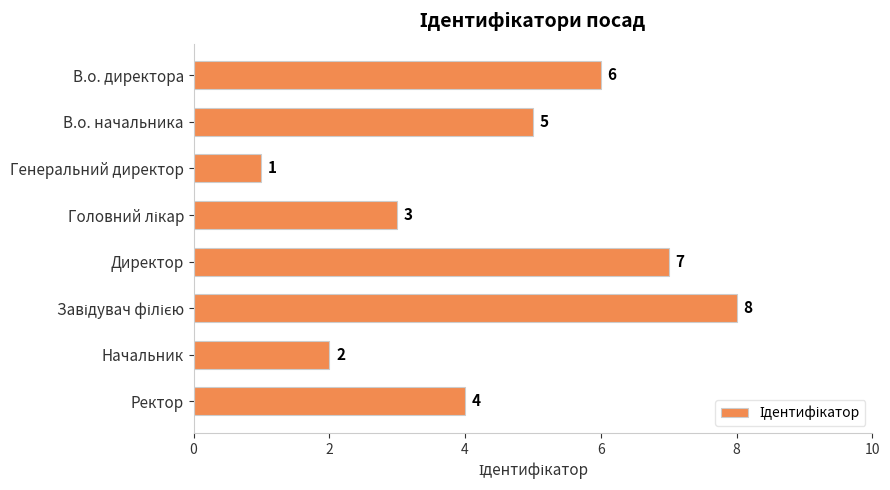

What is the maximum value shown in the chart?

8